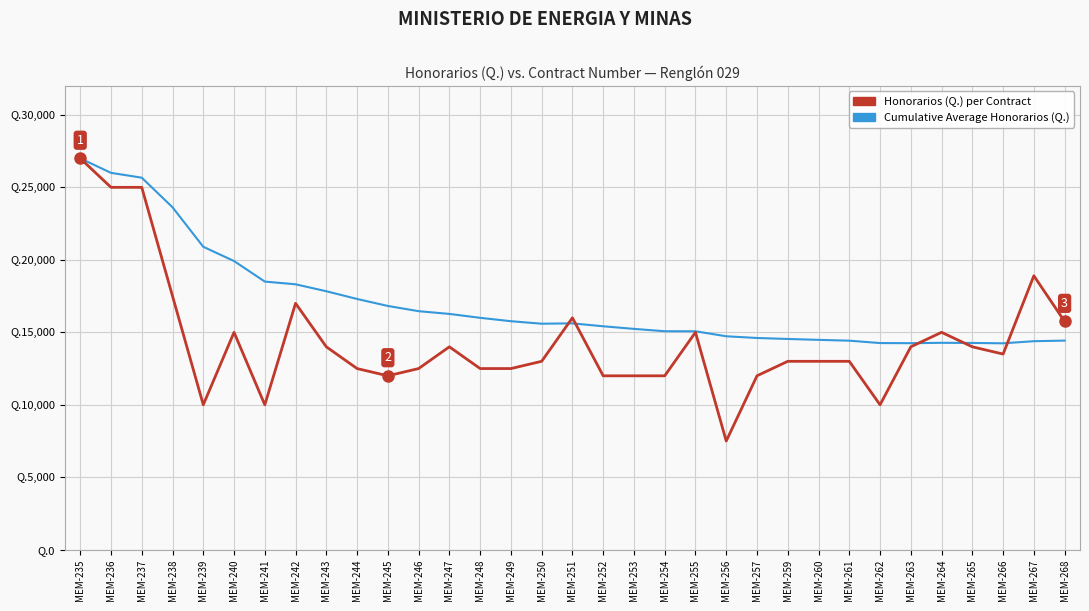

Is this an area chart (filled region under the line)?

No